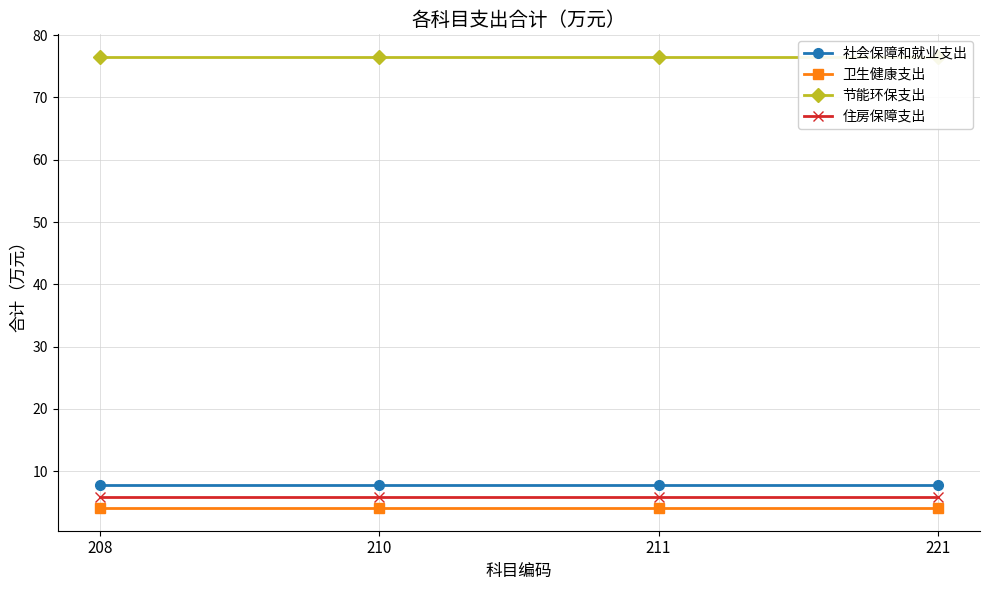

What are all the series names shown in the legend?

社会保障和就业支出, 卫生健康支出, 节能环保支出, 住房保障支出